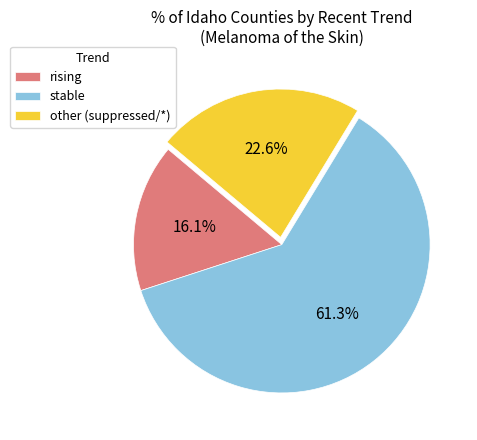

To the nearest percent, what is the difference between the other and rising slice percentages?

6%